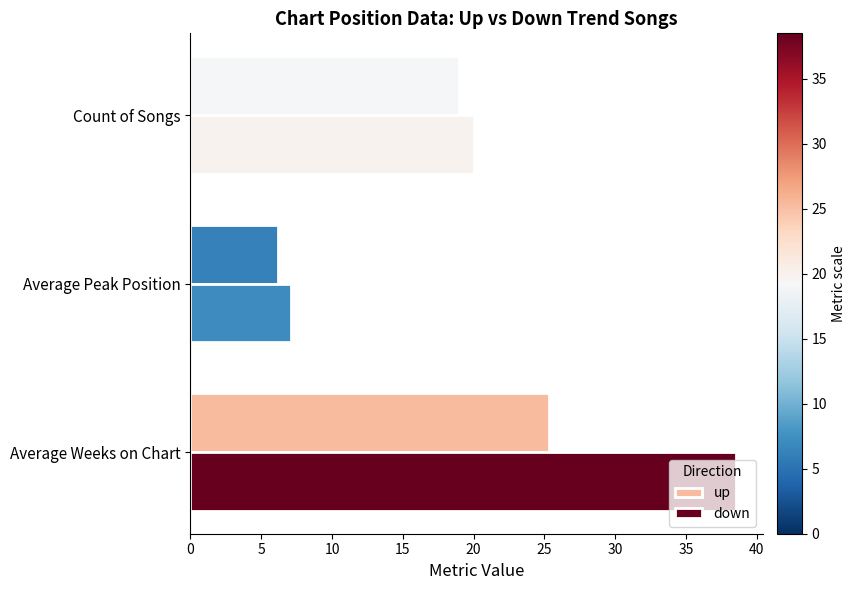

What is the total value across all series at Average Peak Position?

13.3